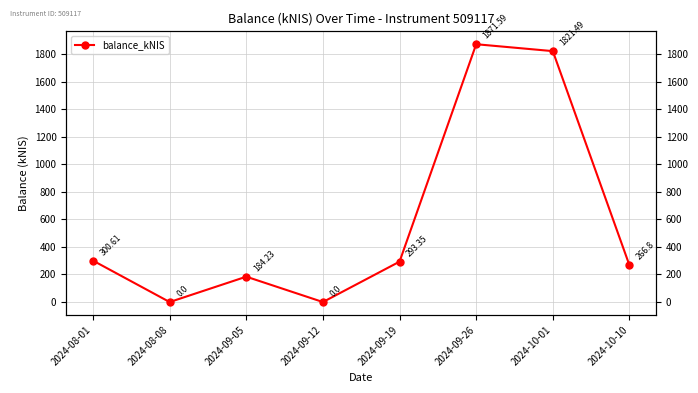

Reading left to right, list all the values displayed in this chart.

300.6	0.0	184.2	0.0	293.4	1871.6	1821.5	266.8